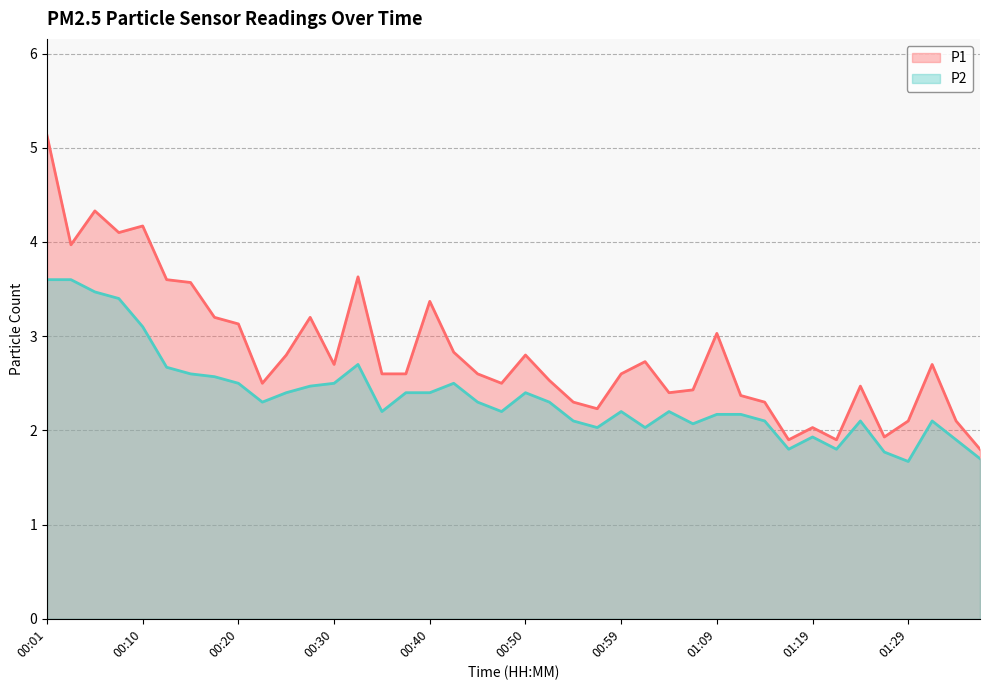

List the series in order of their peak value, lowest first.

P2, P1